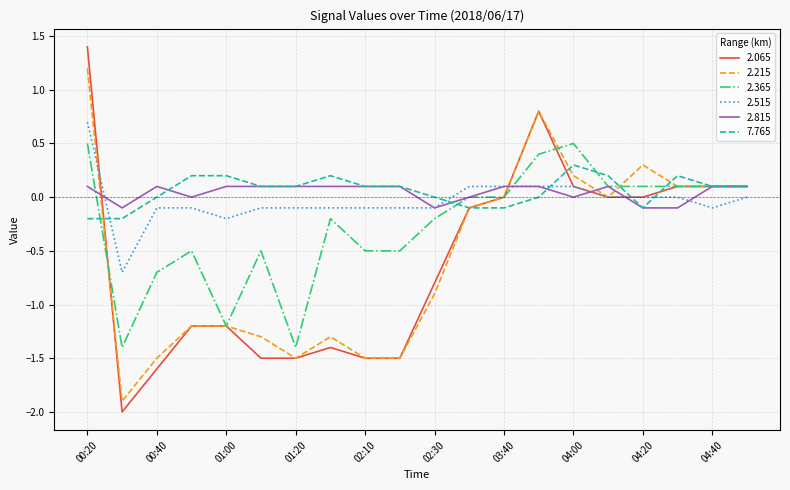

After their last crossing, which series has the higher values: 2.365 or 2.515?

2.365